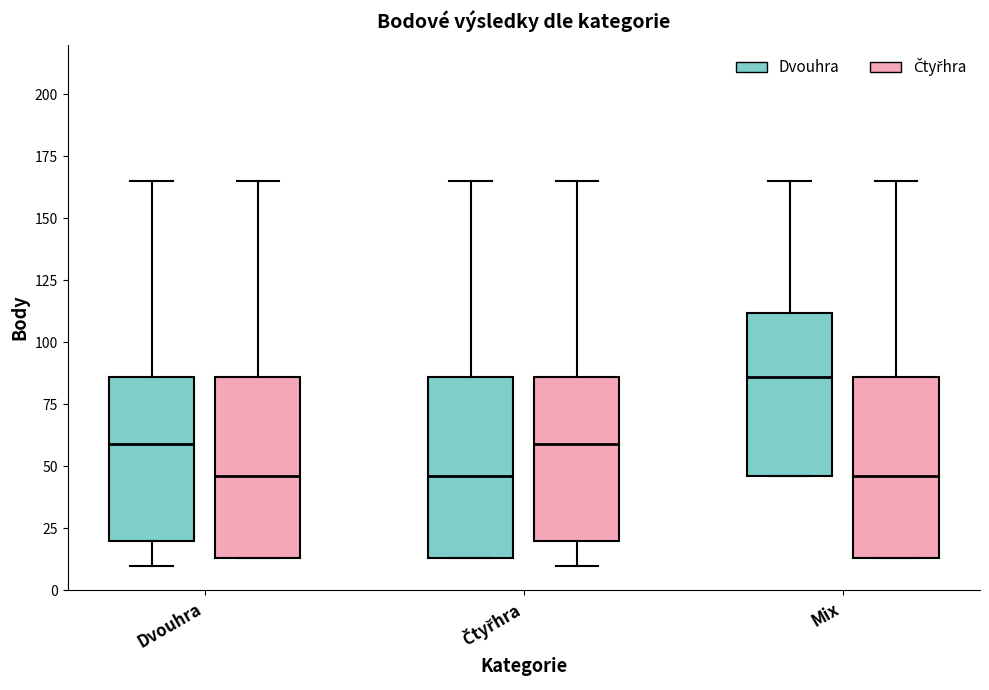

Reading left to right, transcribe this box plot: for each box, give where its median line is, the range the box spans, and where its two whiskers end, as read against the y-axis. The values are not printed on the chart, so give them approximately, as read against the axis.

Dvouhra (Dvouhra): median 60, box 20 to 85, whiskers 10 to 165
Dvouhra (Čtyřhra): median 45, box 15 to 85, whiskers 15 to 165
Čtyřhra (Dvouhra): median 45, box 15 to 85, whiskers 15 to 165
Čtyřhra (Čtyřhra): median 60, box 20 to 85, whiskers 10 to 165
Mix (Dvouhra): median 85, box 45 to 110, whiskers 45 to 165
Mix (Čtyřhra): median 45, box 15 to 85, whiskers 15 to 165